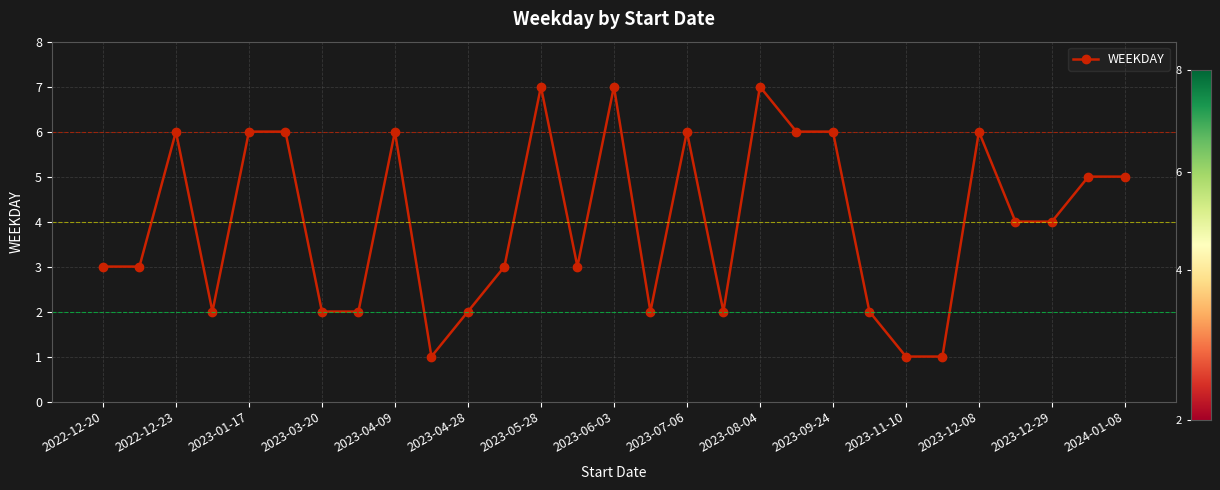

Reading right to left, what are all the values shown in this chart?

5	5	4	4	6	1	1	2	6	6	7	2	6	2	7	3	7	3	2	1	6	2	2	6	6	2	6	3	3